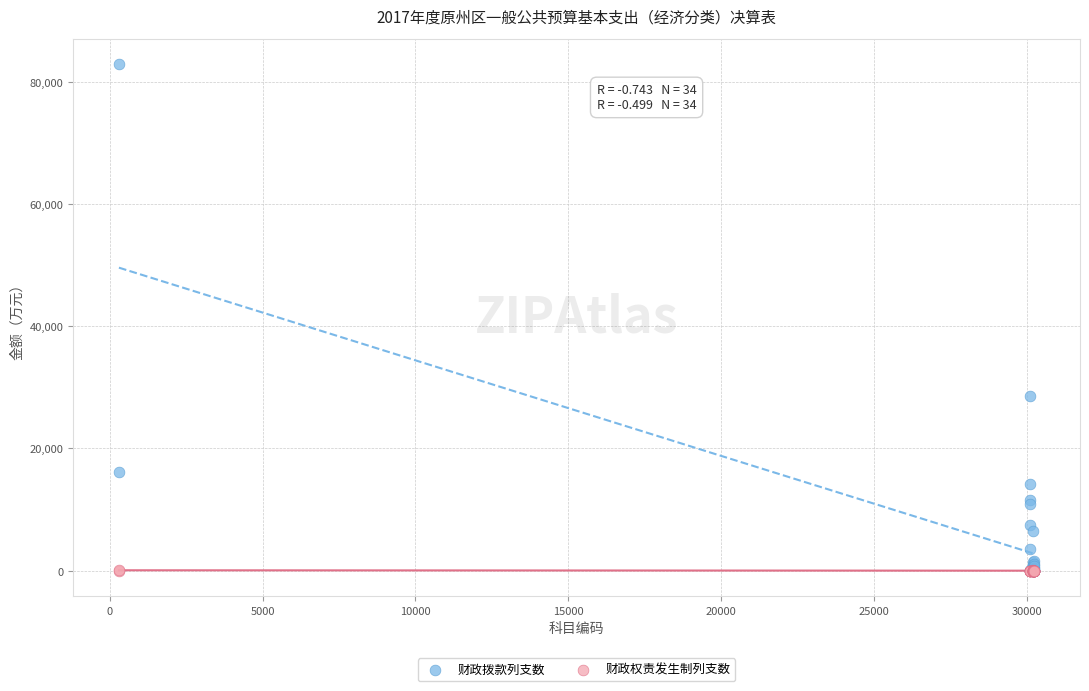

Across all series, what Y value is closest to 41439?

28509